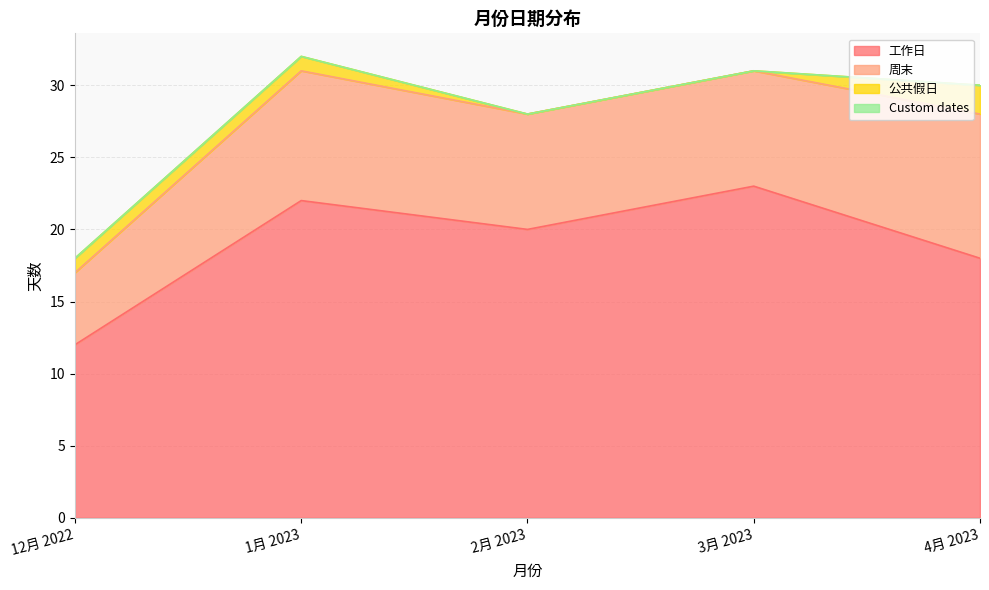

What is the difference between the highest and lowest values at 12月 2022?

12